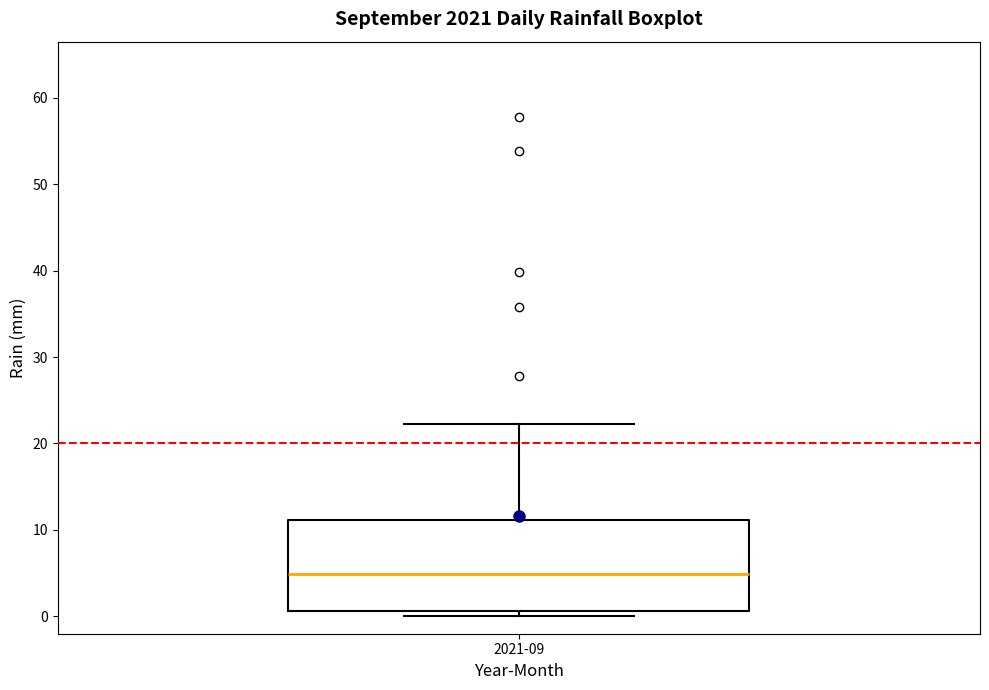

Transcribe this box plot: give where the median line is, the range the box spans, and where the two whiskers end, as read against the y-axis. The values are not printed on the chart, so give them approximately, as read against the axis.

median 5, box 1 to 11, whiskers 0 to 22